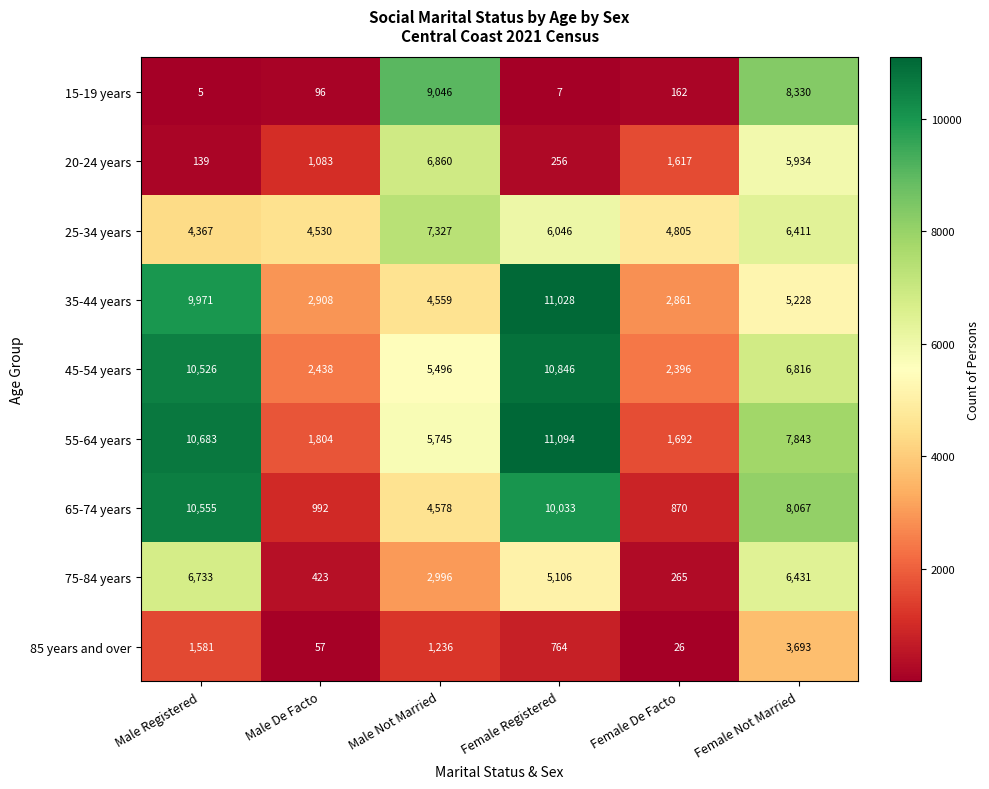

At Male Not Married, list the series in order from largest to smallest.

15-19 years, 25-34 years, 20-24 years, 55-64 years, 45-54 years, 65-74 years, 35-44 years, 75-84 years, 85 years and over